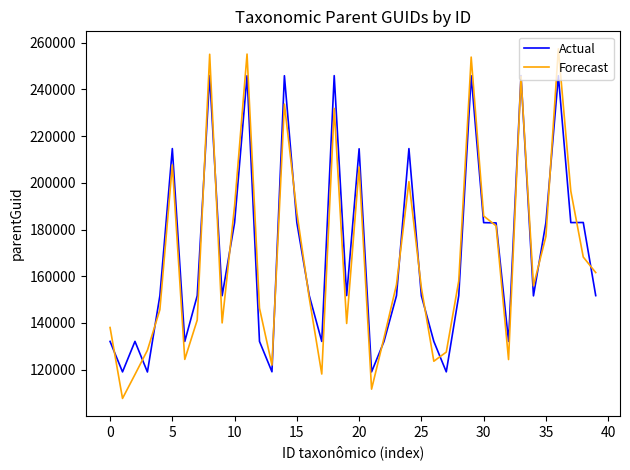

What are all the series names shown in the legend?

Actual, Forecast